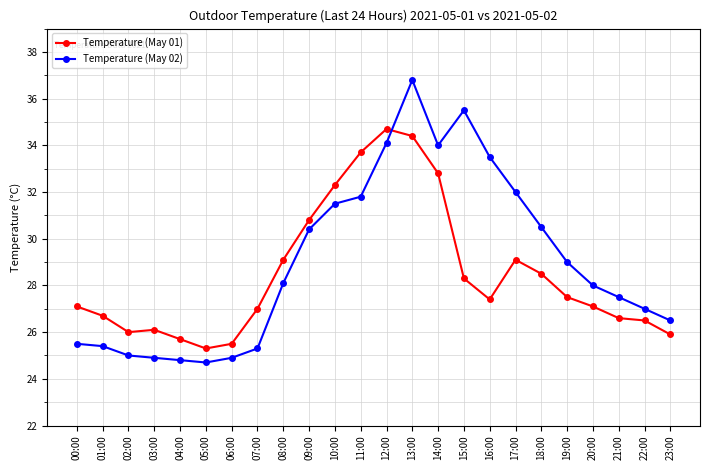

What is the difference between the maximum and minimum values in the Temperature (May 02) series?

12.1